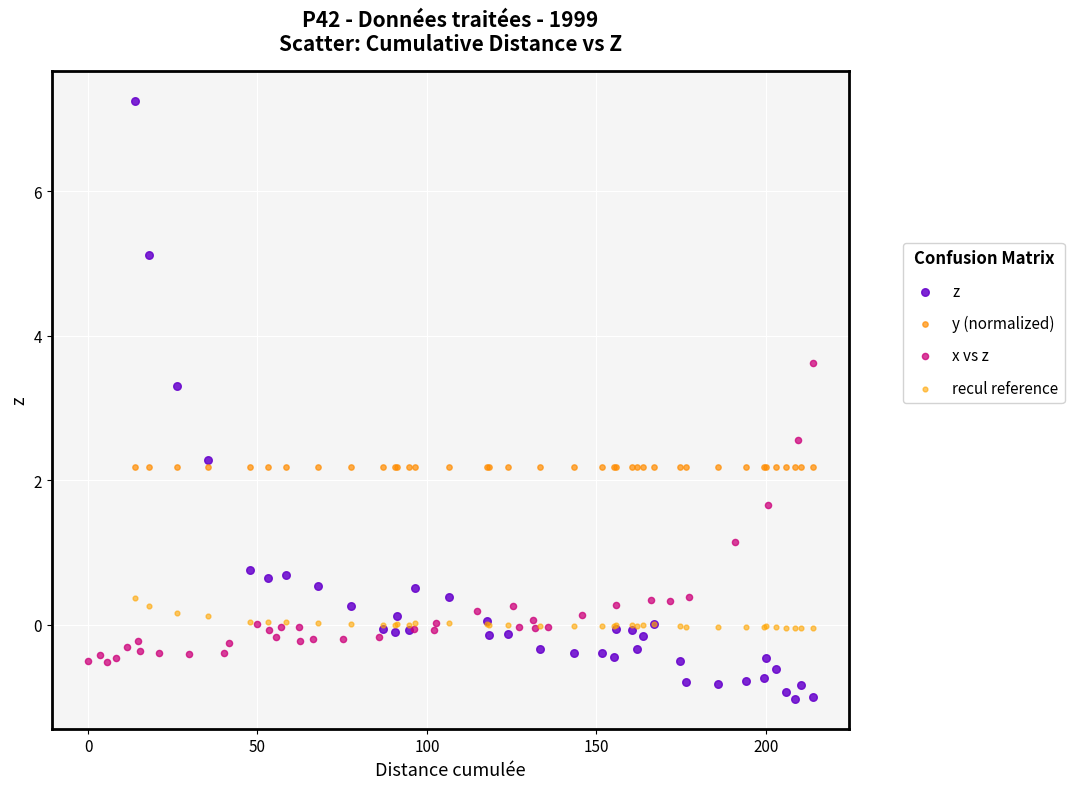

What are all the series names shown in the legend?

z, y (normalized), x vs z, recul reference